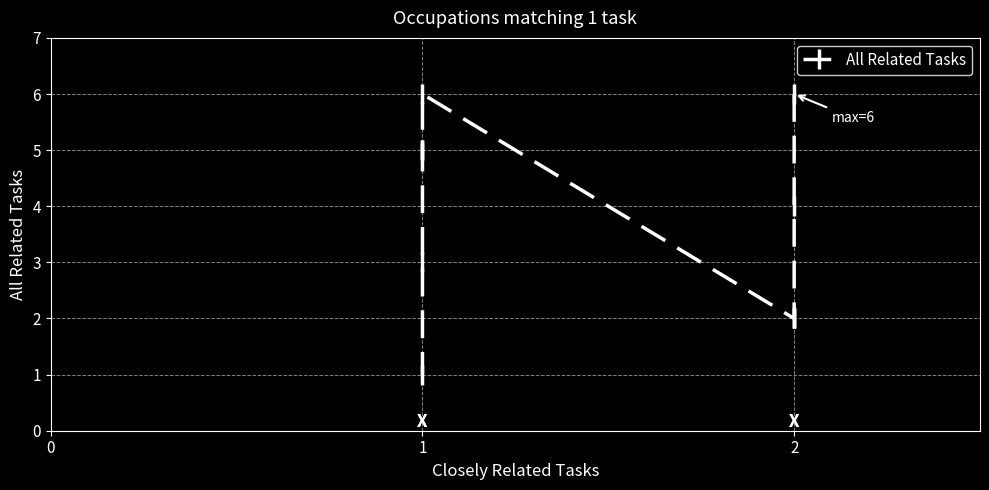

What is the maximum value shown in the chart?

6